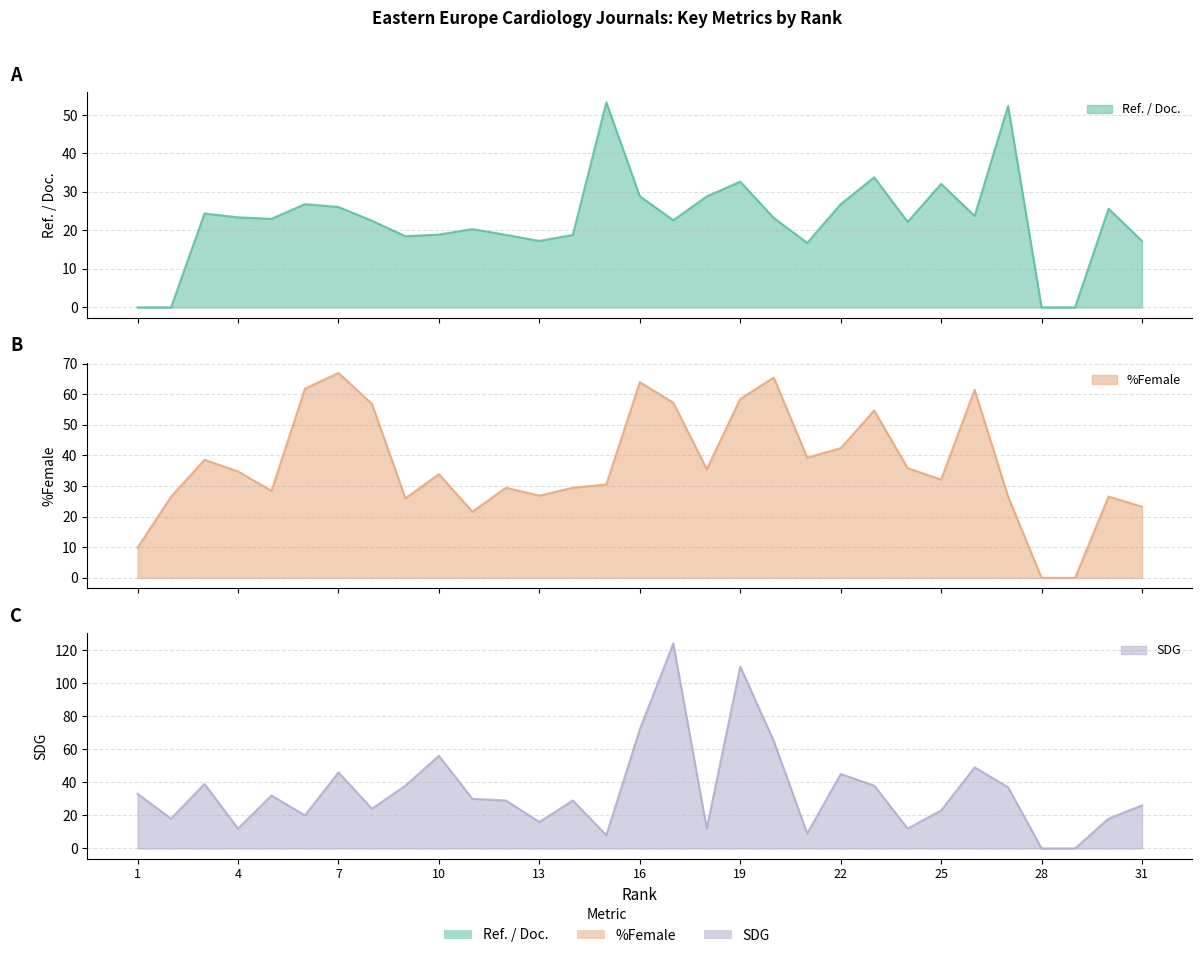

How many values in the SDG series are below 29?

14